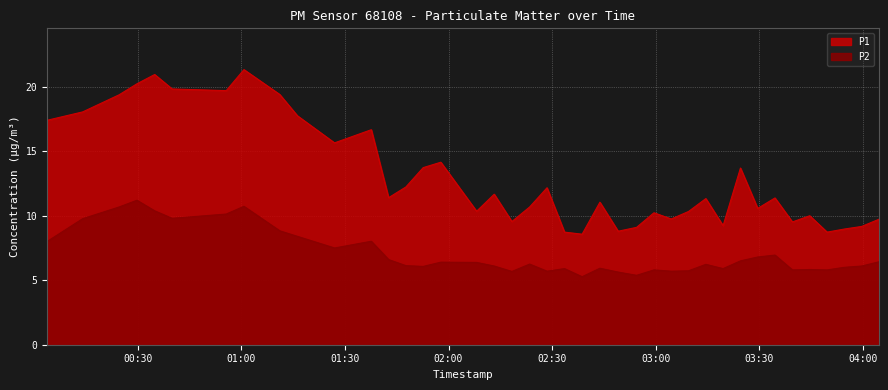

True or false: P1 and P2 cross at least once.

False